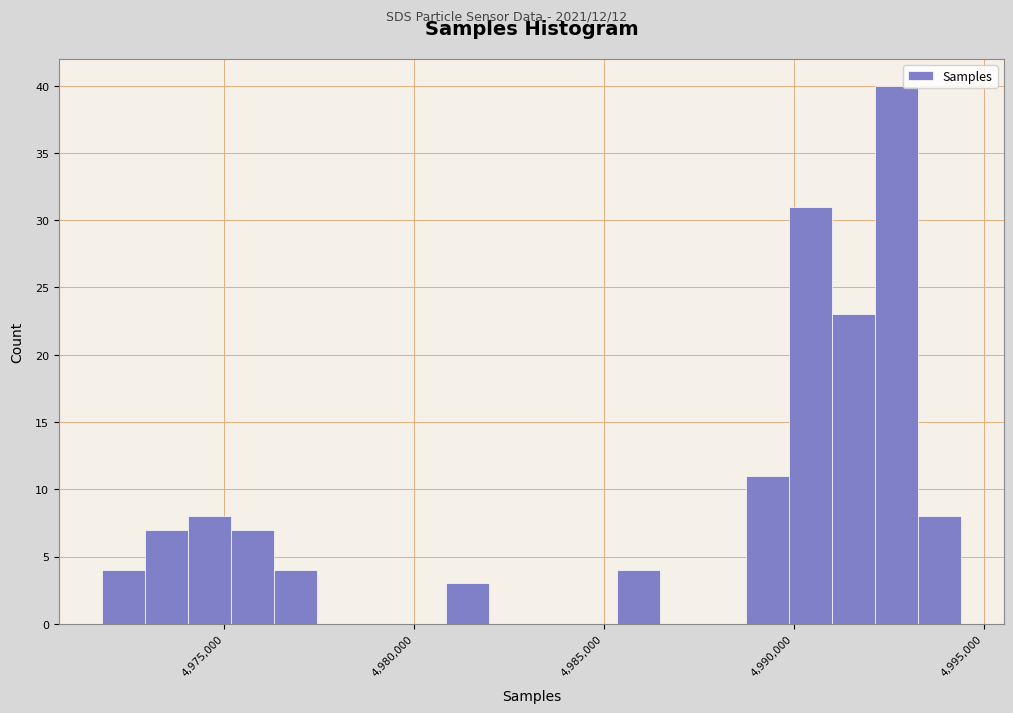

Around what value on the x-axis is the tallest bar? Give the approximate position of its centre, as read against the axis.

4992500